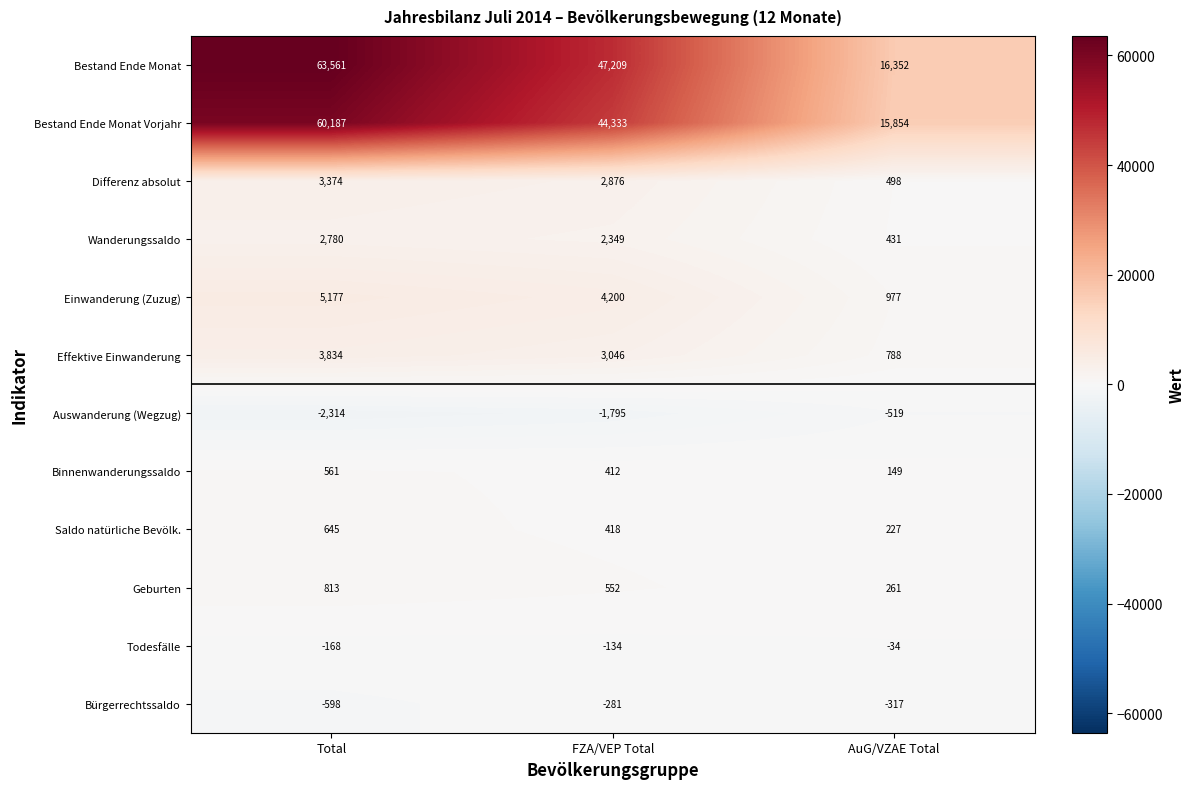

Which series changed the most between Total and FZA/VEP Total?

Bestand Ende Monat